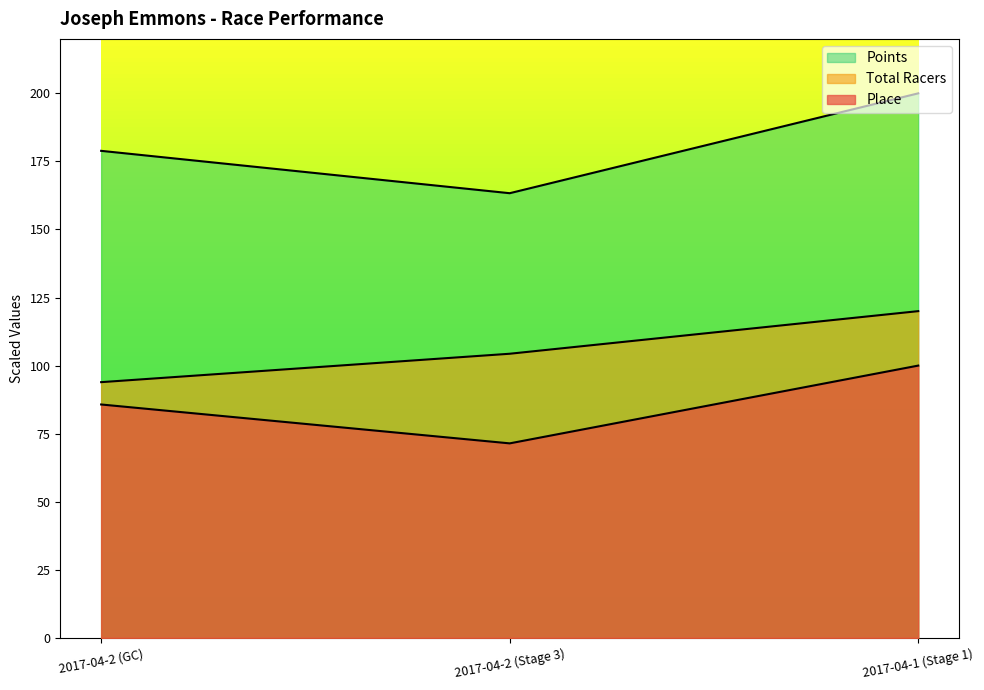

What is the label of the 1st point from the right?

2017-04-1 (Stage 1)